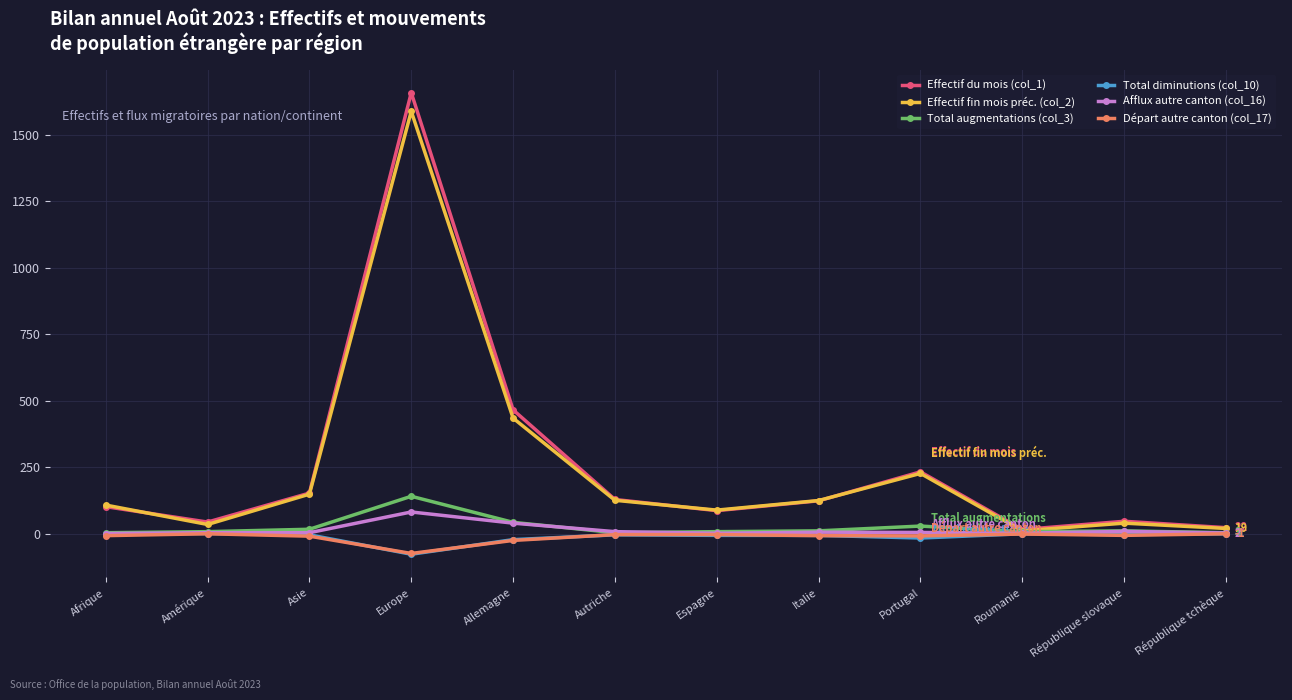

The value of Départ autre canton (col_17) at Europe is -75. True or false?

True